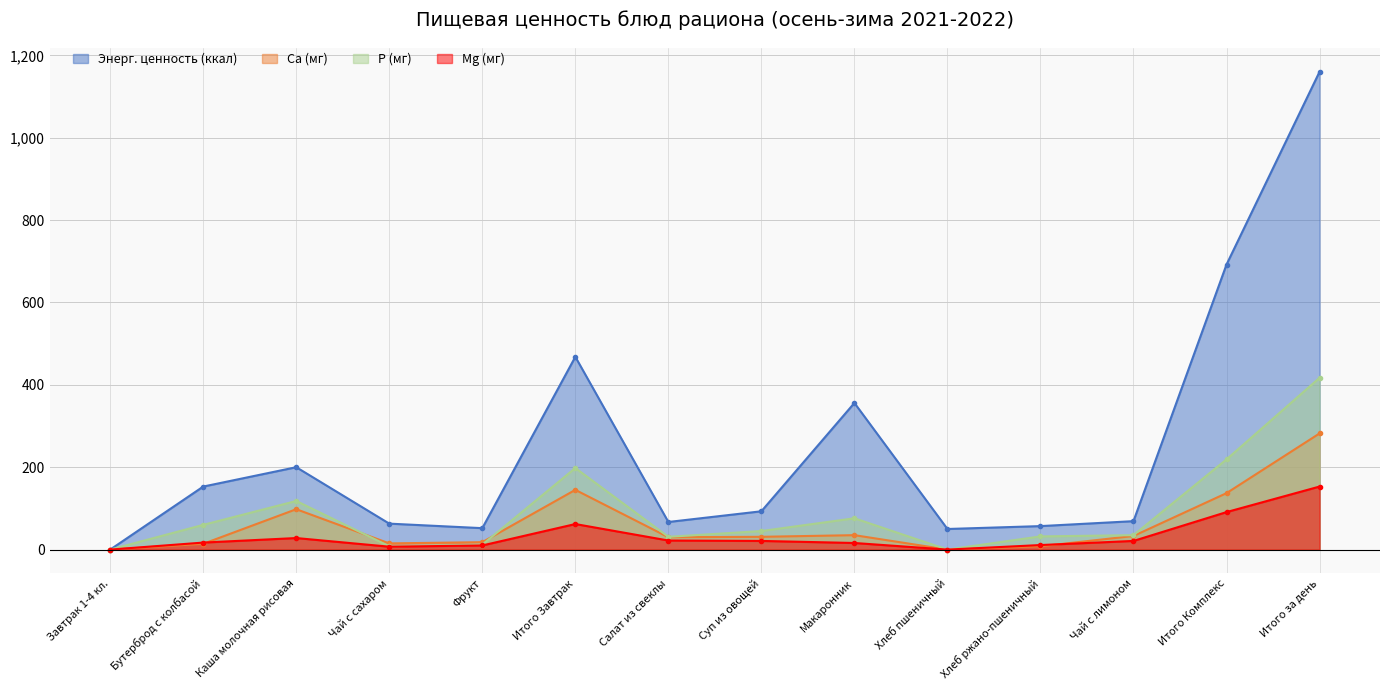

In Mg (мг), how many points are higher than both neighbors (excluding endpoints)?

2